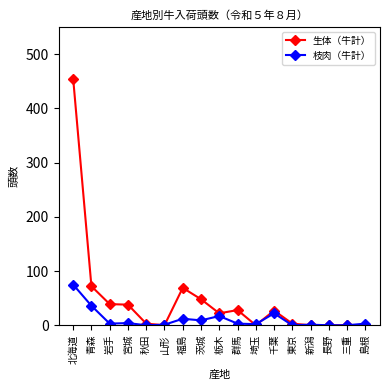

What is the highest value of the 枝肉（牛計） series?

75